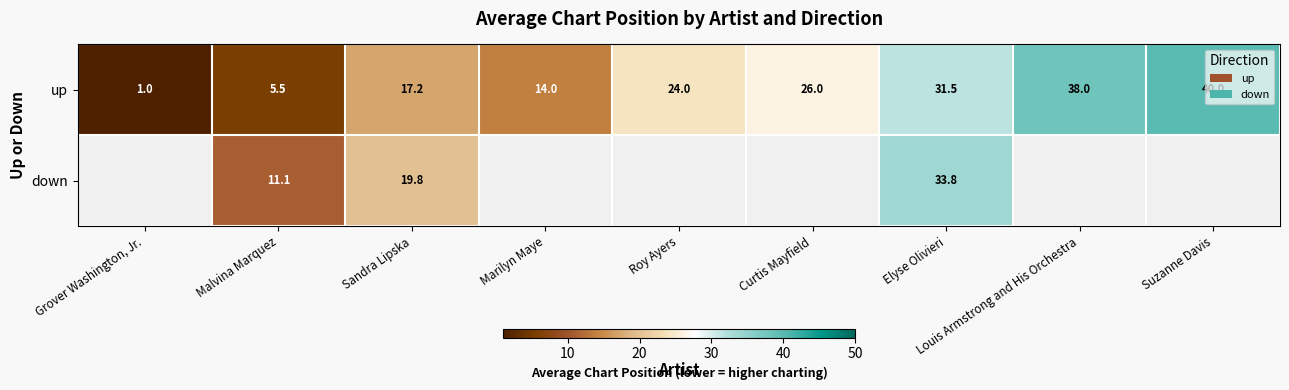

At which category does the chart reach its peak across all series?

Suzanne Davis